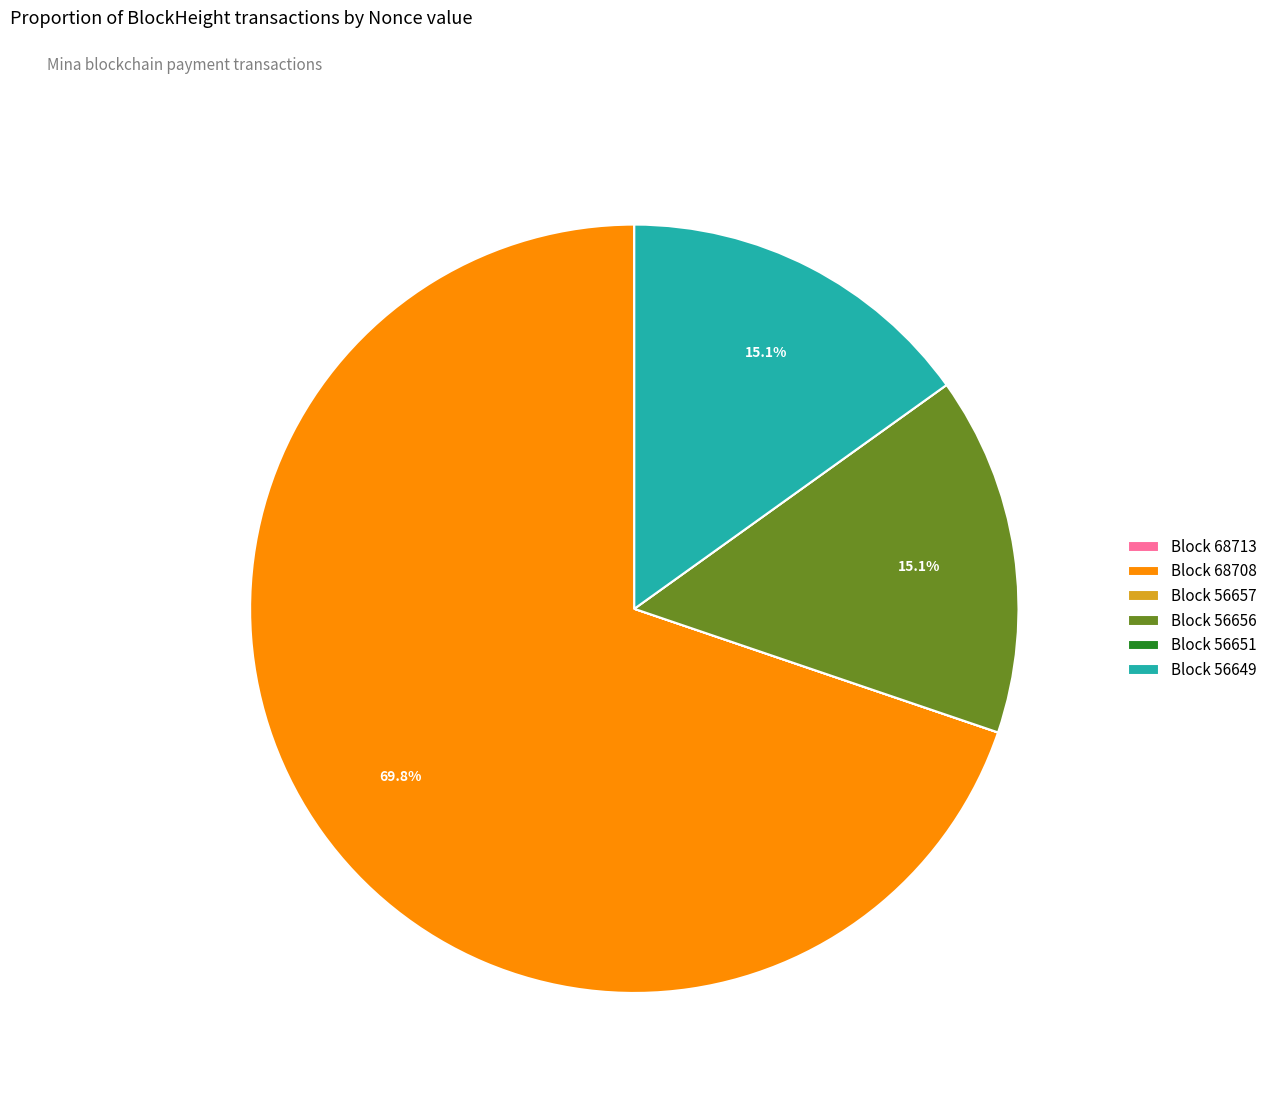

What is the ratio of the value at Block 68708 to the value at Block 56649?

4.6